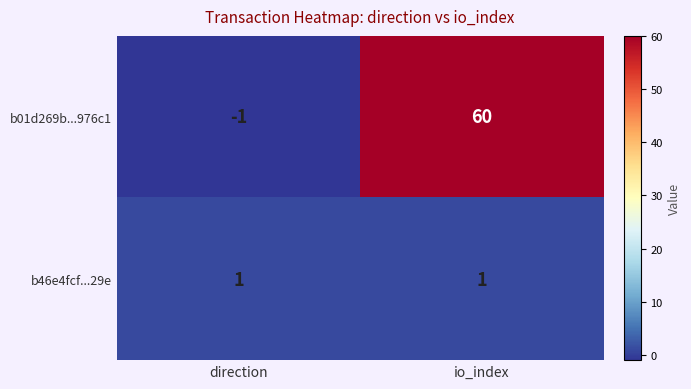

How many values in the b01d269b...976c1 series are below 60?

1